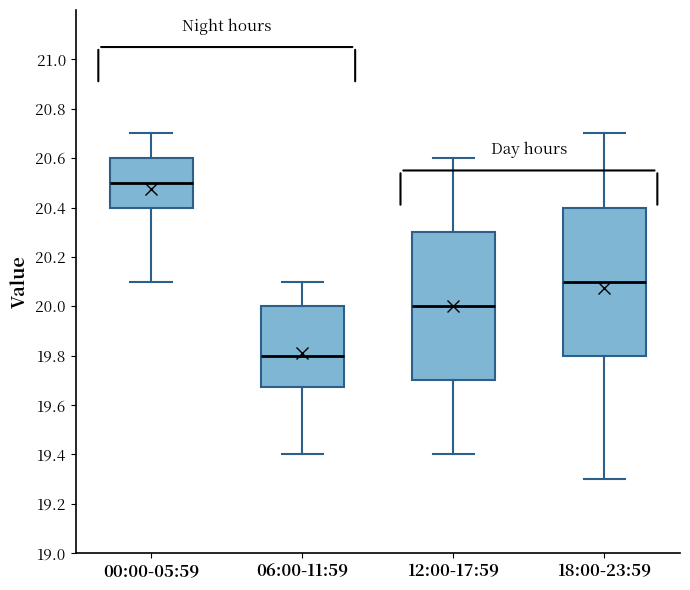

Reading left to right, transcribe this box plot: for each box, give where its median line is, the range the box spans, and where its two whiskers end, as read against the y-axis. The values are not printed on the chart, so give them approximately, as read against the axis.

00:00-05:59: median 20.50, box 20.40 to 20.60, whiskers 20.10 to 20.70
06:00-11:59: median 19.80, box 19.68 to 20.00, whiskers 19.40 to 20.10
12:00-17:59: median 20.00, box 19.70 to 20.30, whiskers 19.40 to 20.60
18:00-23:59: median 20.10, box 19.80 to 20.40, whiskers 19.30 to 20.70